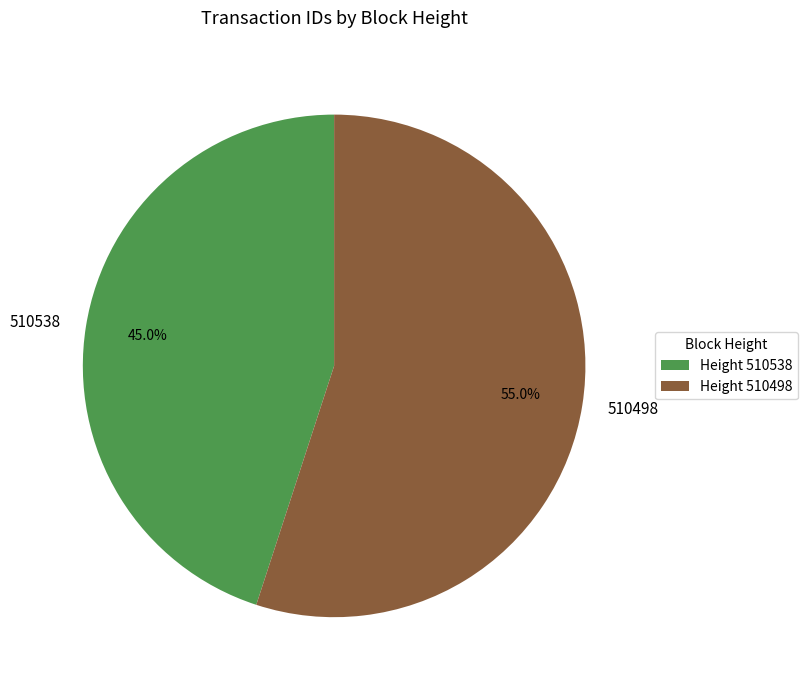

True or false: 510498 accounts for 55% of the total.

True